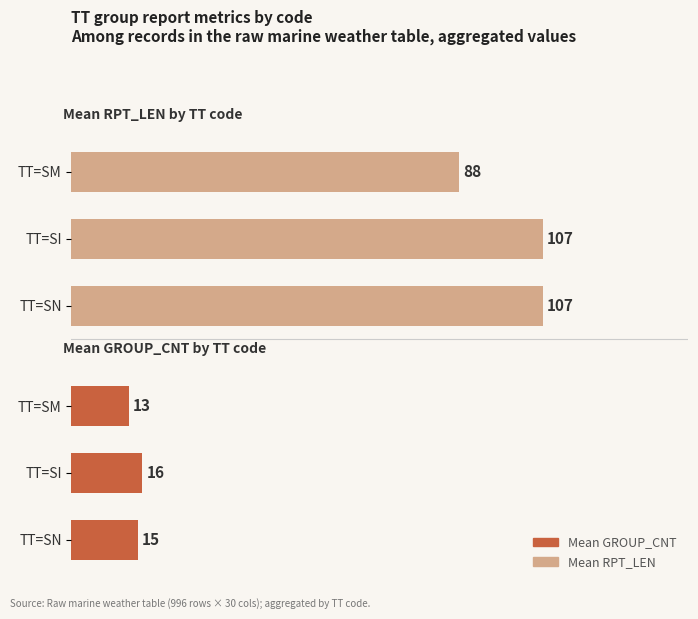

Reading left to right, list all the values displayed in this chart.

Mean GROUP_CNT: 13	16	15
Mean RPT_LEN: 88	107	107